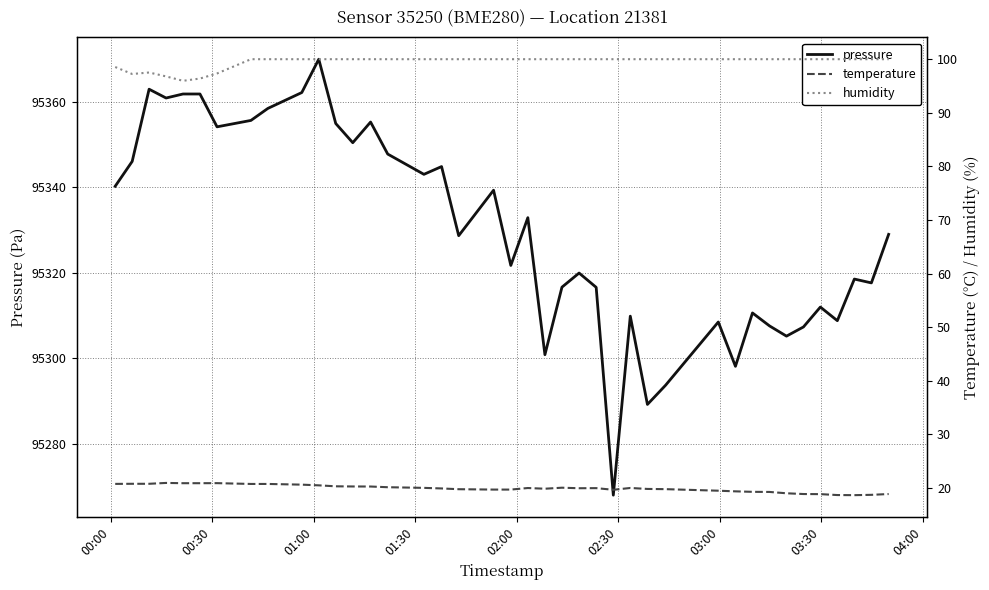

What is the maximum value for pressure?

95370.0